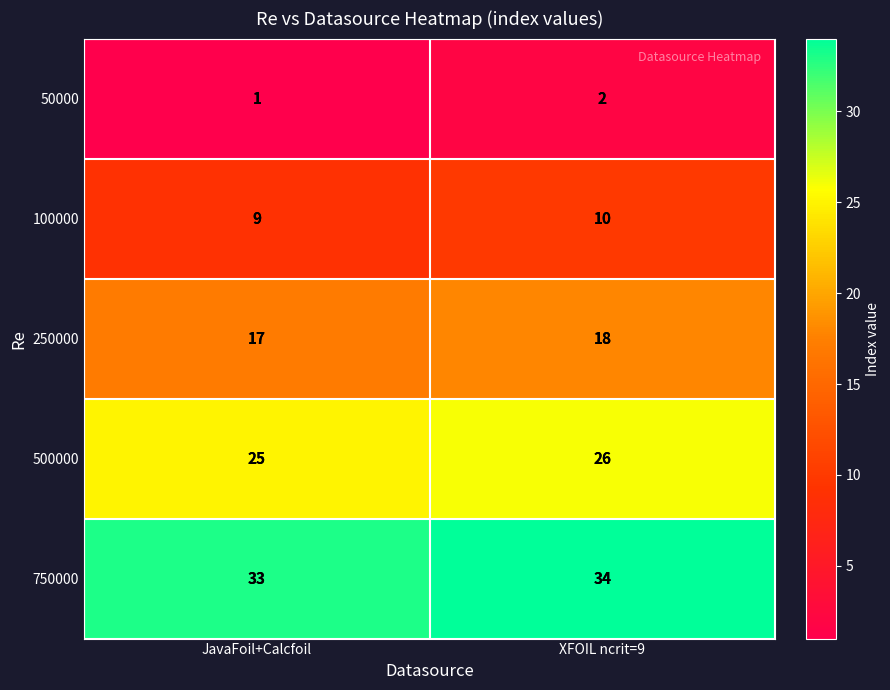

What is the approximate value of 500000 at JavaFoil+Calcfoil?

25